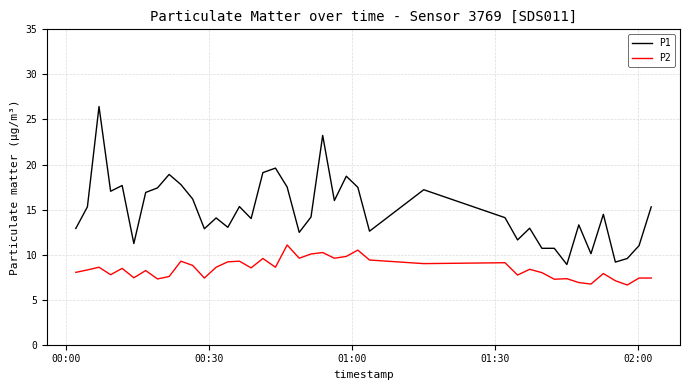

Rank the series by their maximum value, from highest to lowest.

P1, P2